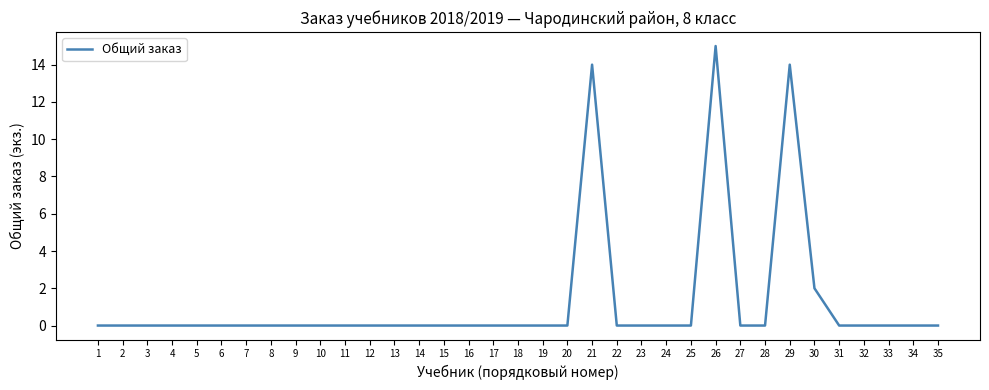

Is it true that the value at 2 is 8?

False